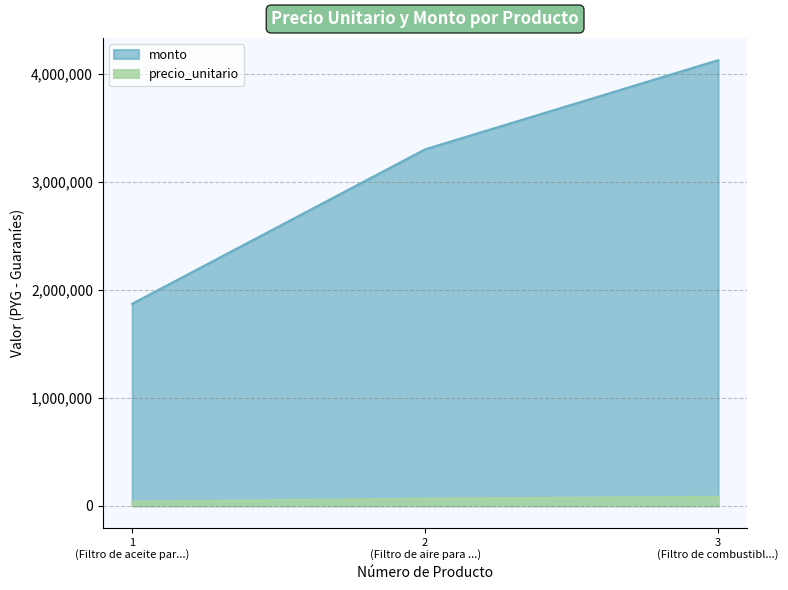

At which category is the sum across all series the highest?

3
(Filtro de combustibl...)